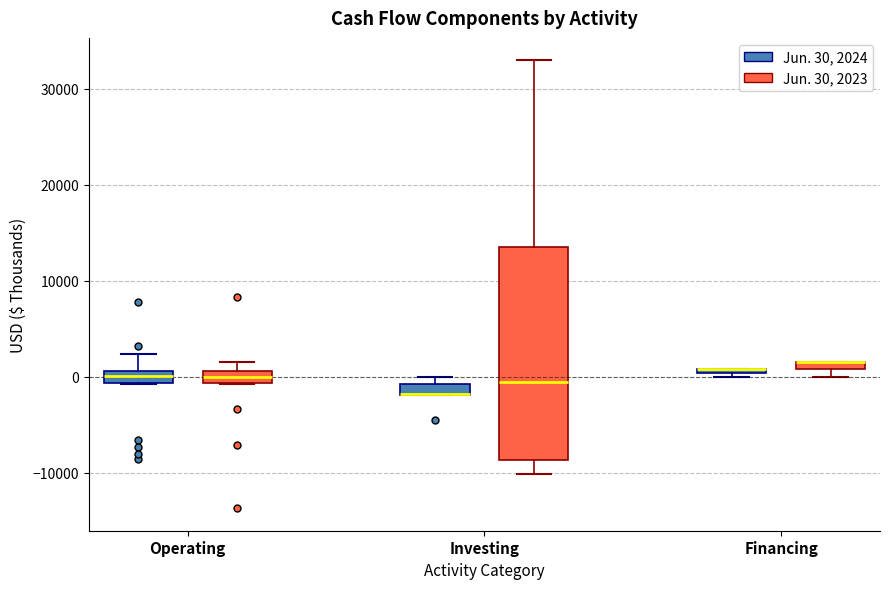

Where is the upper edge of the box for Operating (Jun. 30, 2023) on the y-axis? The values are not printed on the chart, so give them approximately, as read against the axis.

1000